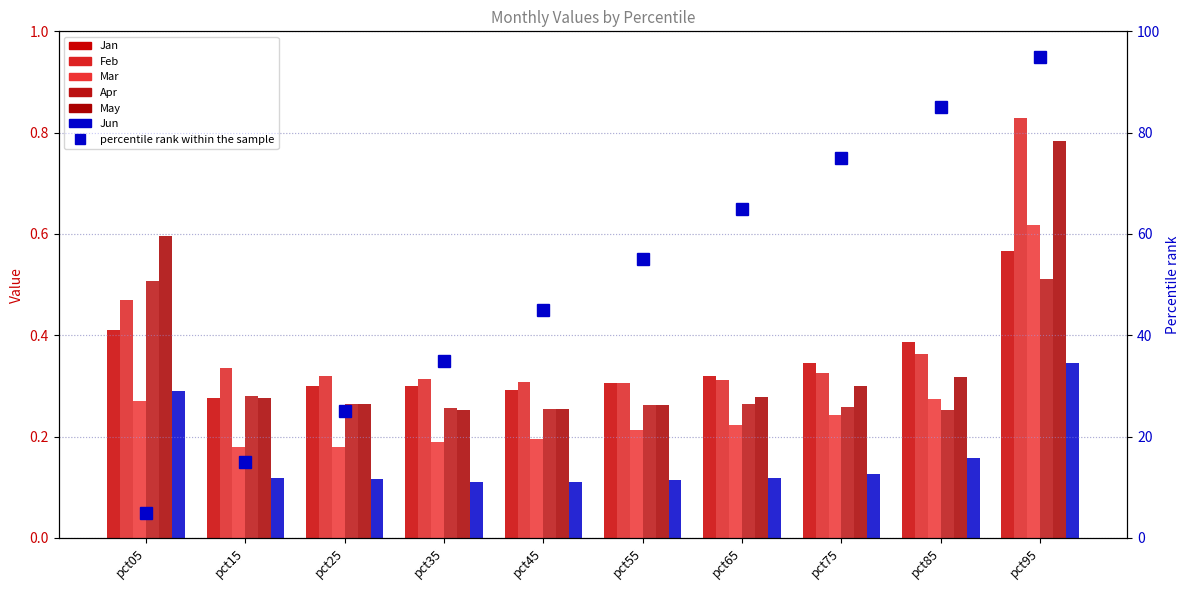

At how many categories does at least one series exceed 0?

10